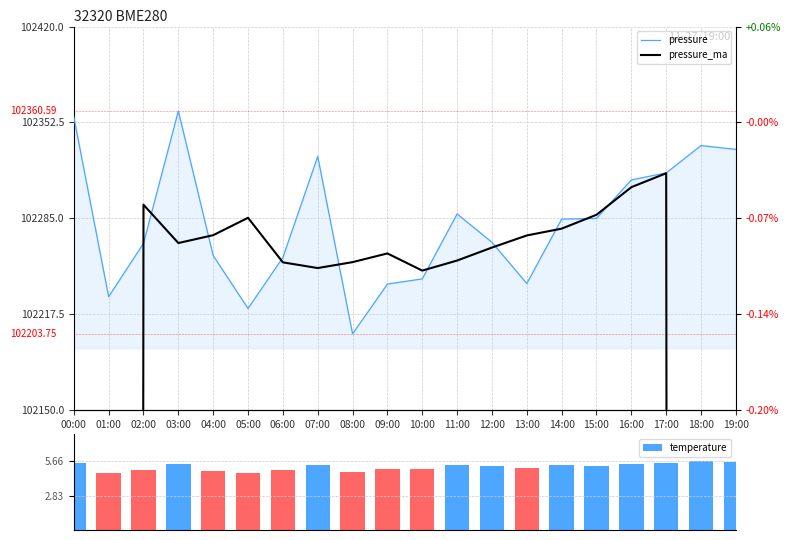

What is the label of the 12th bar from the right?

08:00